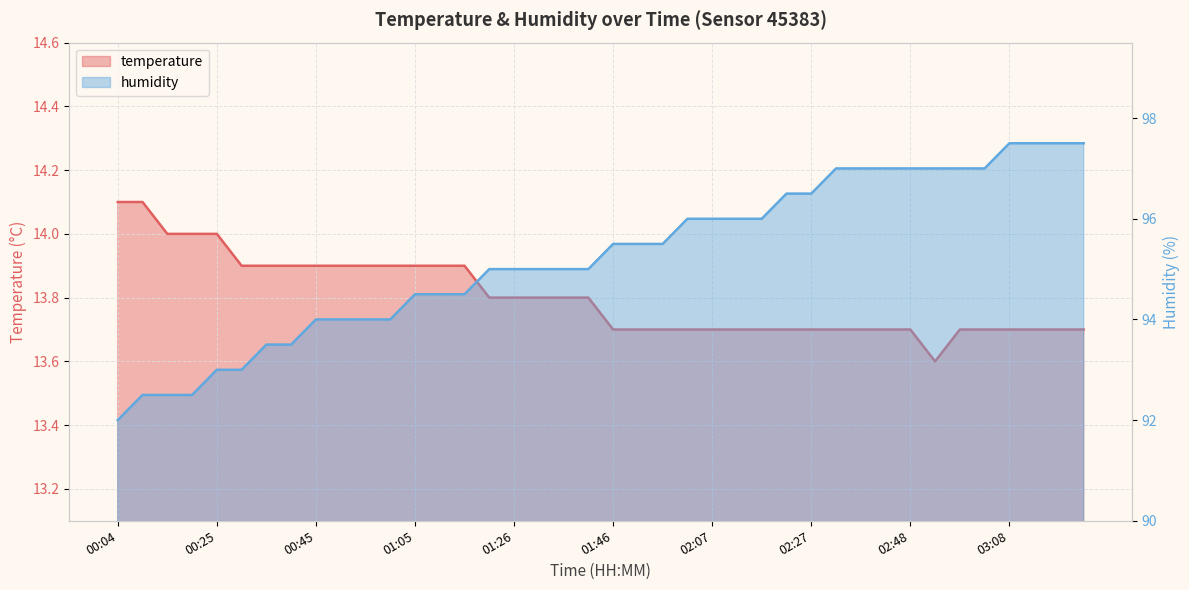

How many lines are shown in the chart?

2